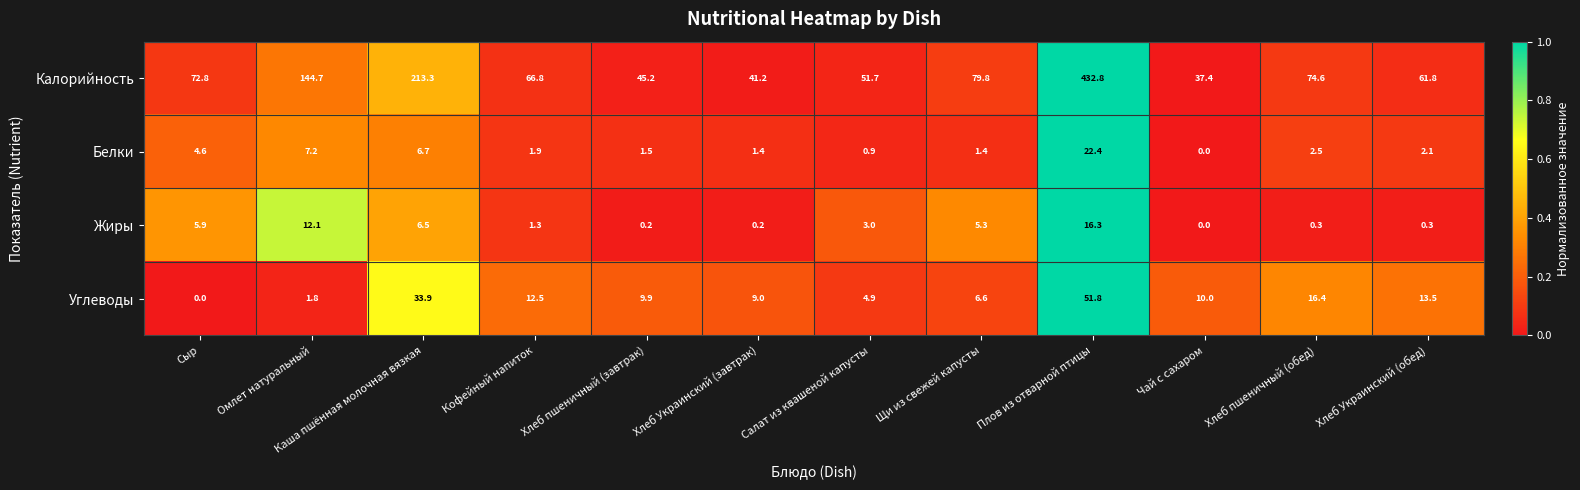

The Белки series shows 4.6 at Сыр. True or false?

True